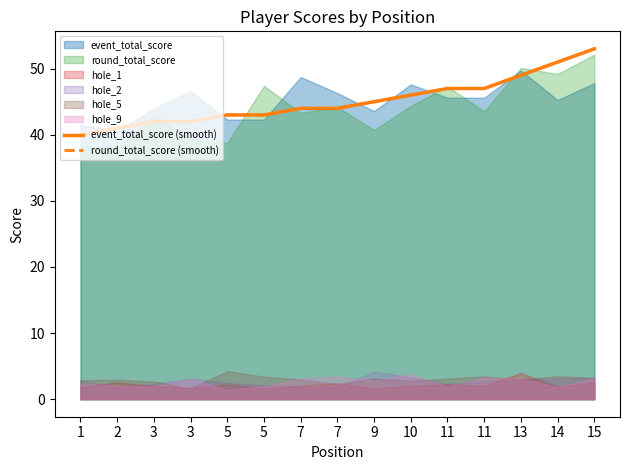

At which label does round_total_score (smooth) first exceed 44?

9